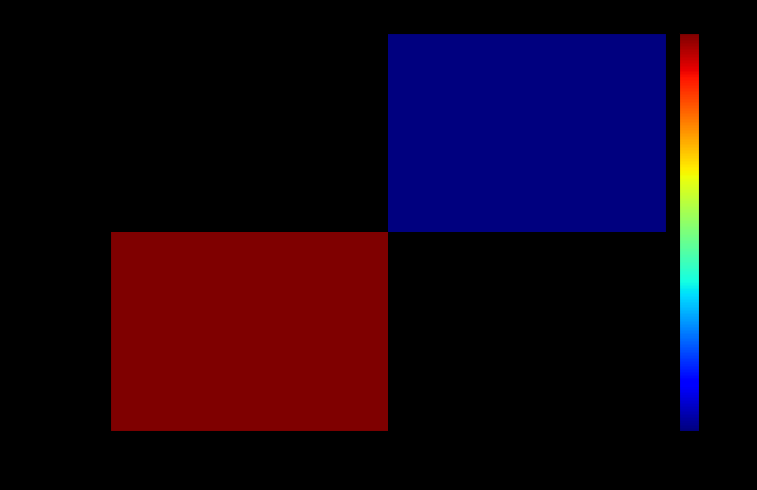

Which has a higher value, -1 or 1?

1